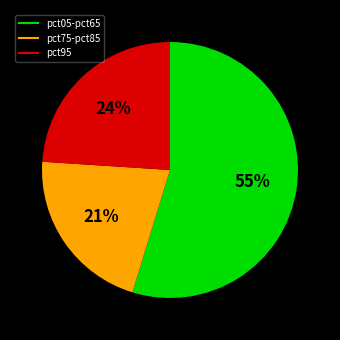

To the nearest percent, what is the average slice percentage?

33%